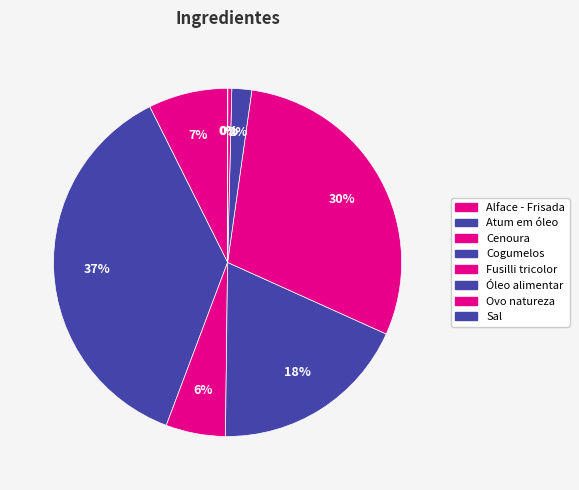

What is the change in value from Fusilli tricolor to Sal?

-80.0